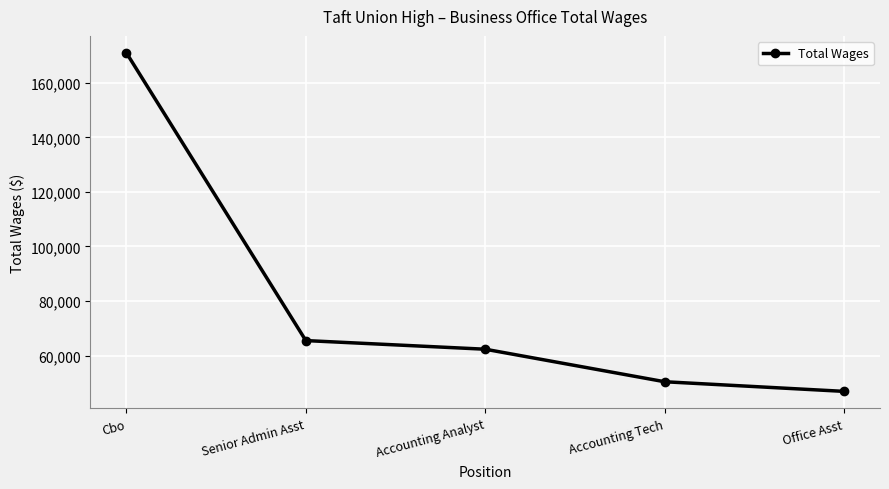

What is the greatest value displayed?

171039